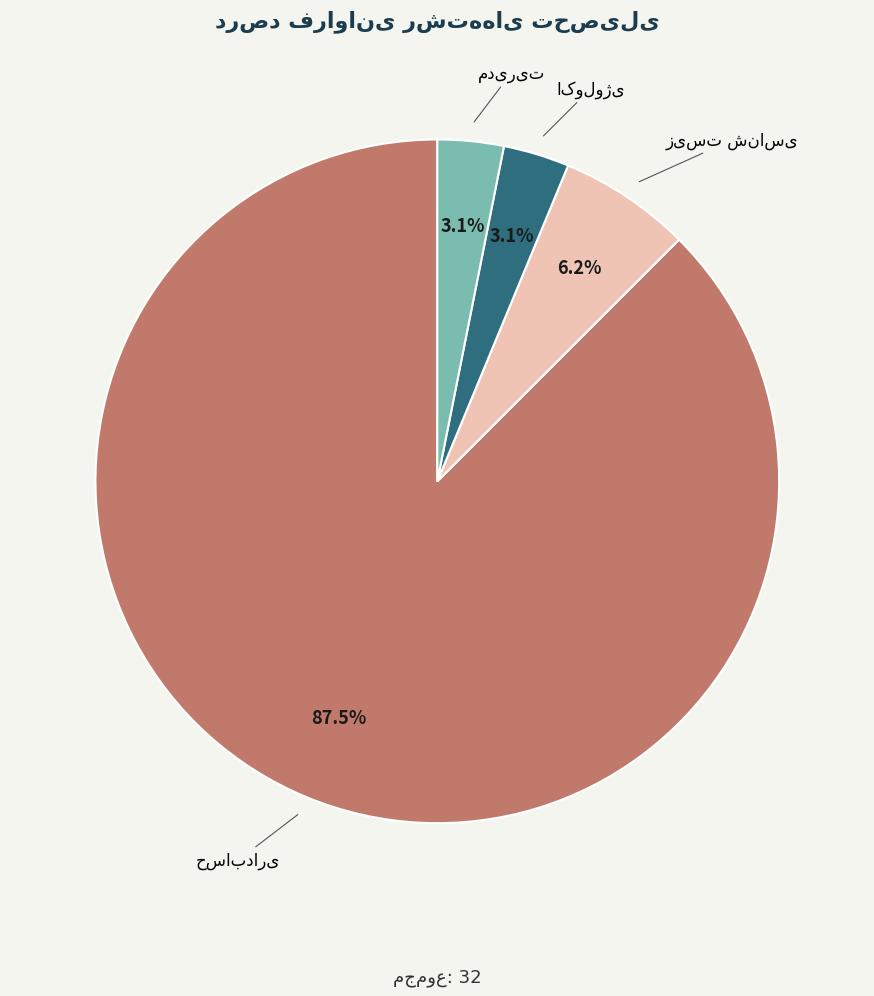

Is there a majority slice in this chart?

Yes